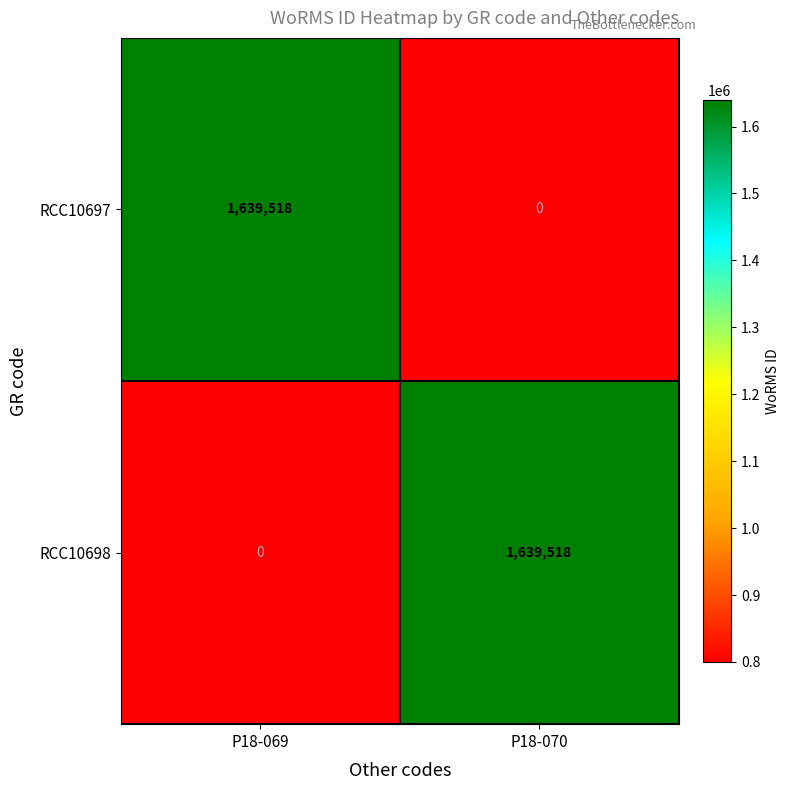

Reading left to right, what are all the values shown in this chart?

RCC10697: P18-069=1639518	P18-070=0
RCC10698: P18-069=0	P18-070=1639518